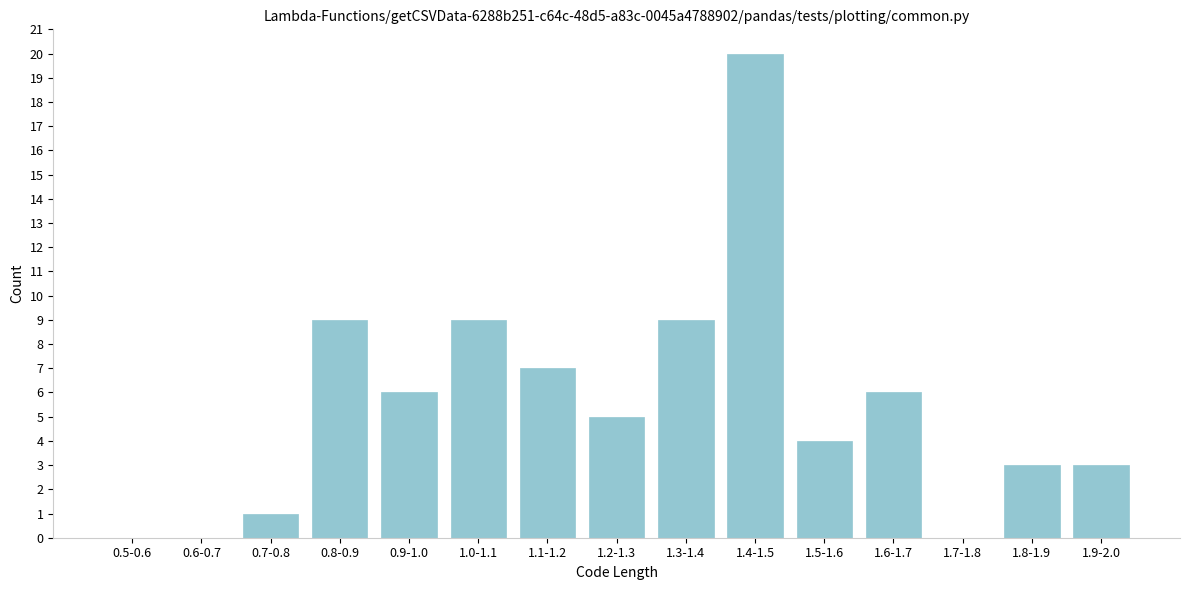

Reading left to right, transcribe all the data shown in this chart.

0.5-0.6=0	0.6-0.7=0	0.7-0.8=1	0.8-0.9=9	0.9-1.0=6	1.0-1.1=9	1.1-1.2=7	1.2-1.3=5	1.3-1.4=9	1.4-1.5=20	1.5-1.6=4	1.6-1.7=6	1.7-1.8=0	1.8-1.9=3	1.9-2.0=3